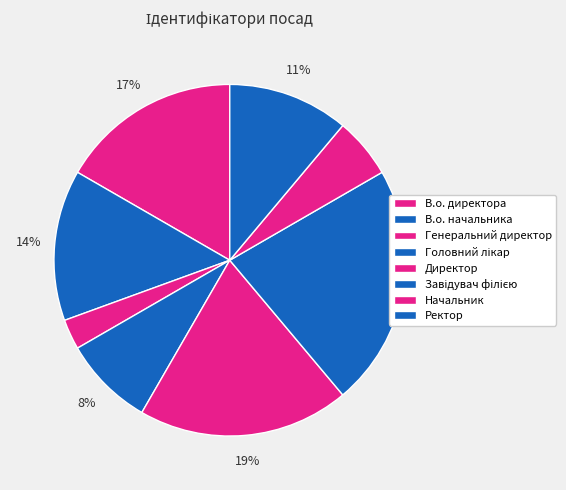

Rank the categories by value from highest to lowest.

Завідувач філією, Директор, В.о. директора, В.о. начальника, Ректор, Головний лікар, Начальник, Генеральний директор